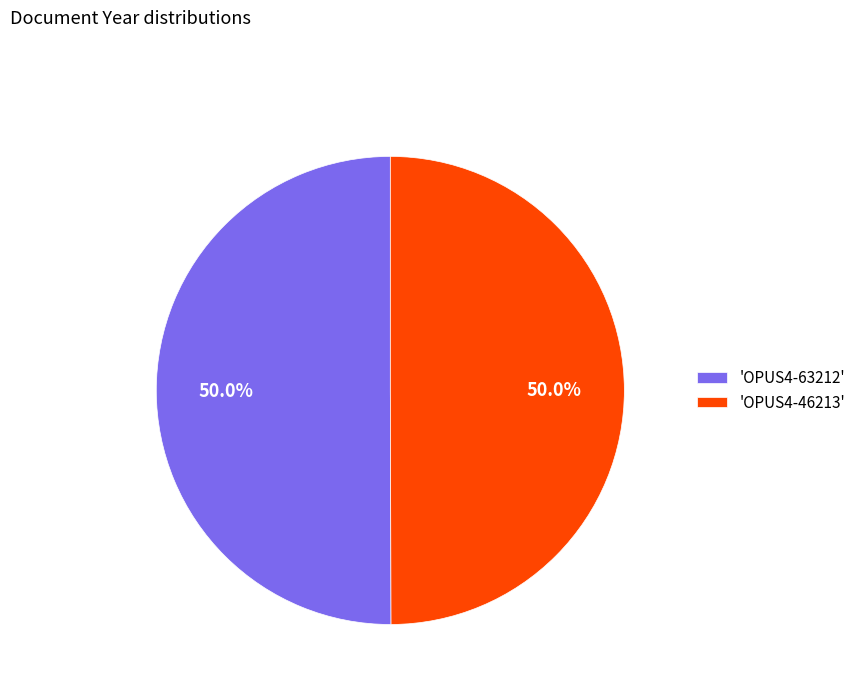

Approximately how many times larger is the value at 'OPUS4-63212' compared to 'OPUS4-46213'?

1.0